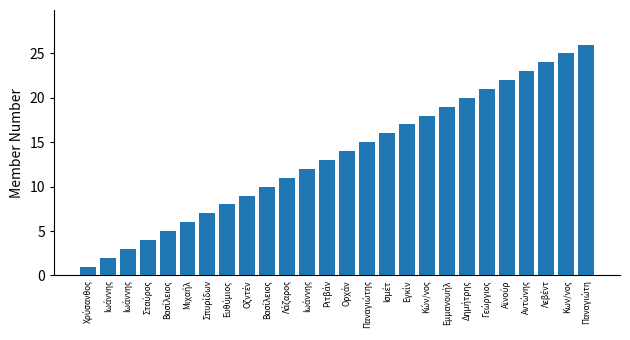

Rank the categories by value from highest to lowest.

Παναγιώτη, Κων/νος, Λεβέντ, Αντώνης, Αϊνούρ, Γεώργιος, Δημήτρης, Εμμανουήλ, Κών/νος, Εγκίν, Ισμέτ, Παναγιώτης, Ορχάν, Ριτβάν, Ιωάννης, Λάζαρος, Βασίλειος, Οζντέν, Ευθύμιος, Σπυρίδων, Μιχαήλ, Βασίλειος, Σταύρος, Ιωάννης, Ιωάννης, Χρύσανθος